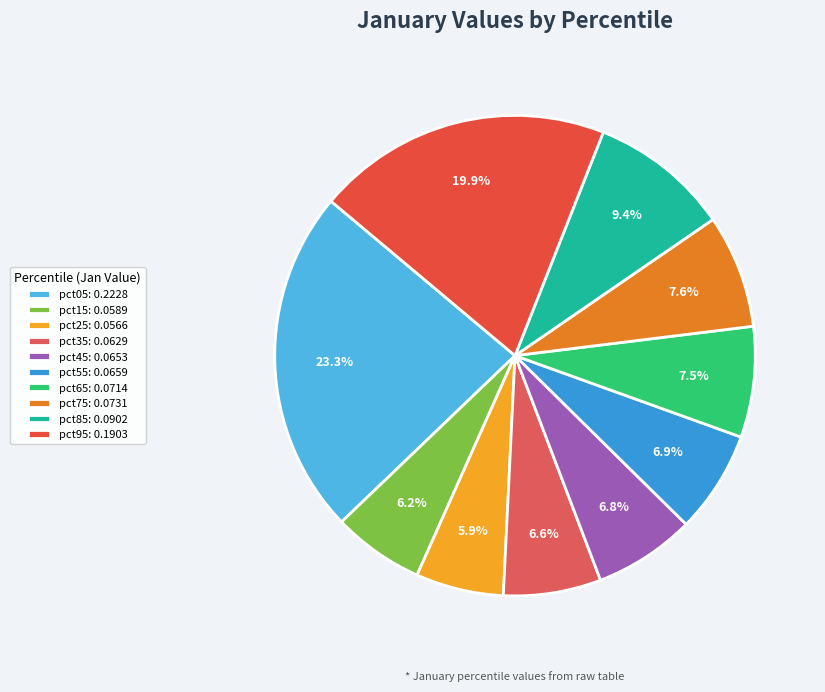

Which slice is the largest?

pct05